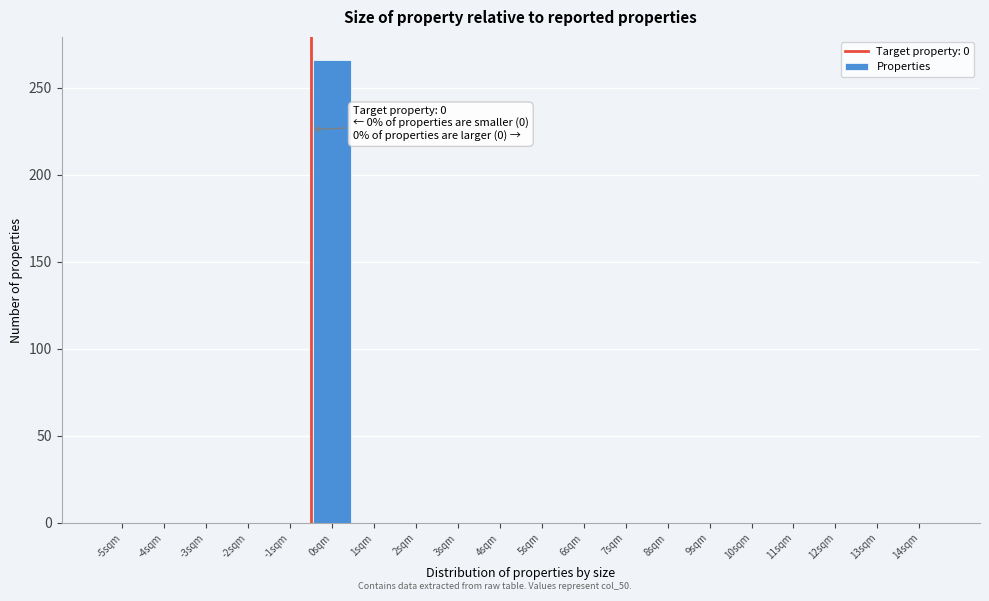

Reading left to right, list all the values displayed in this chart.

-5sqm=0	-4sqm=0	-3sqm=0	-2sqm=0	-1sqm=0	0sqm=266	1sqm=0	2sqm=0	3sqm=0	4sqm=0	5sqm=0	6sqm=0	7sqm=0	8sqm=0	9sqm=0	10sqm=0	11sqm=0	12sqm=0	13sqm=0	14sqm=0